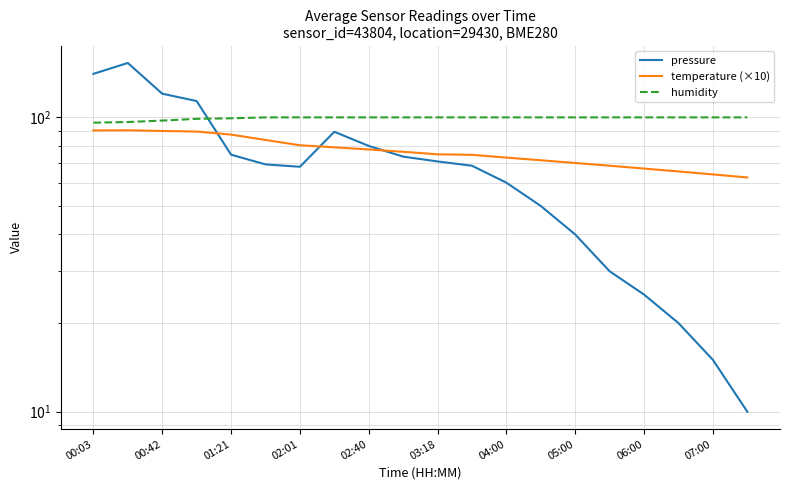

True or false: humidity and temperature (×10) intersect in this chart.

False